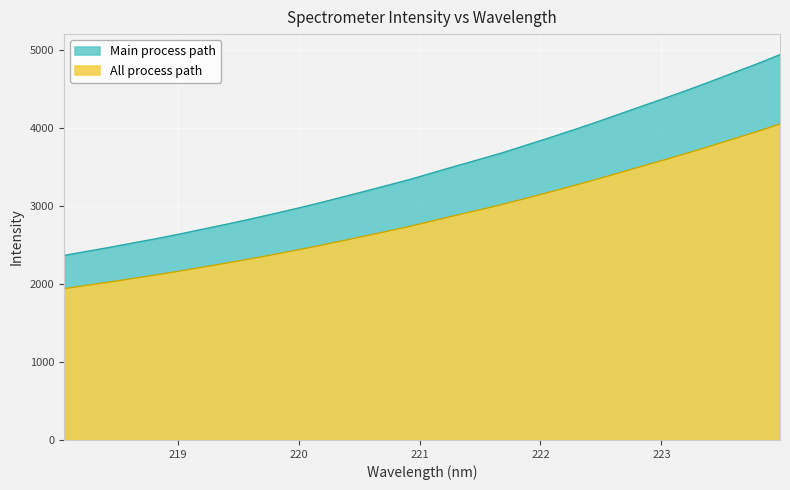

How many categories are shown in the chart?

32